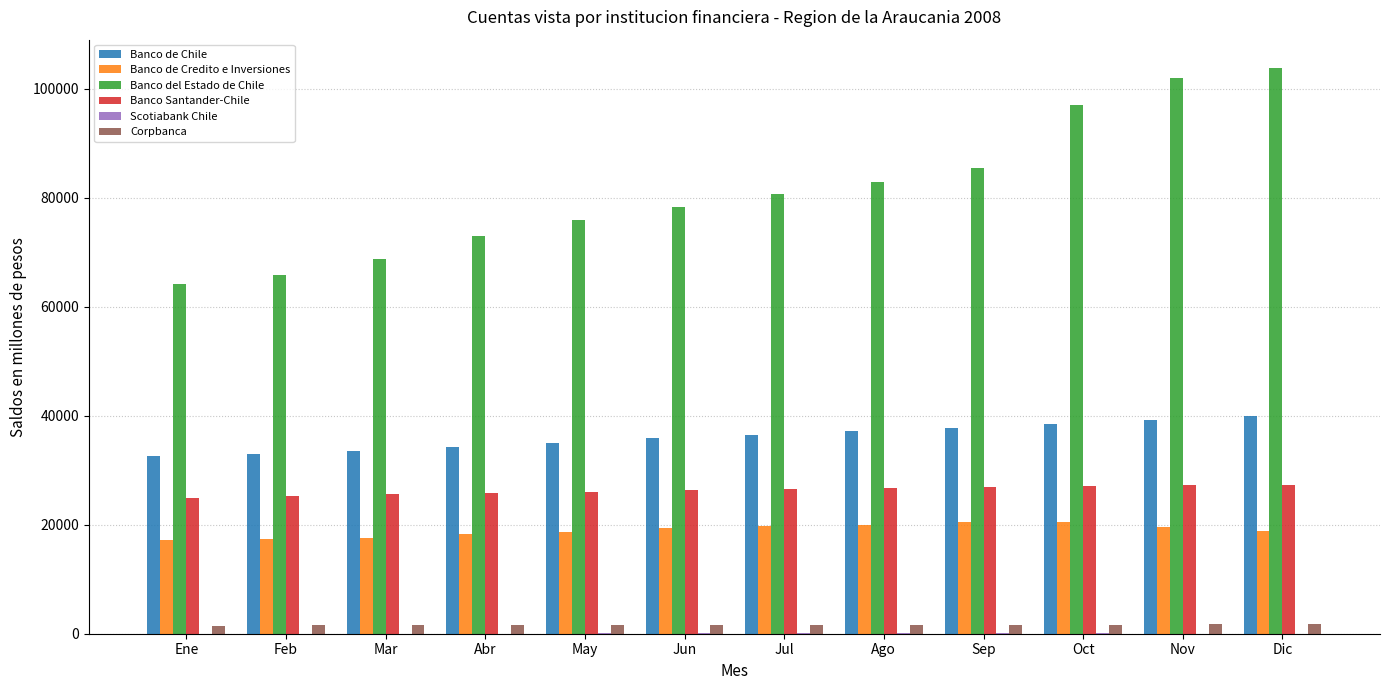

Which series changed the most between Feb and Jun?

Banco del Estado de Chile